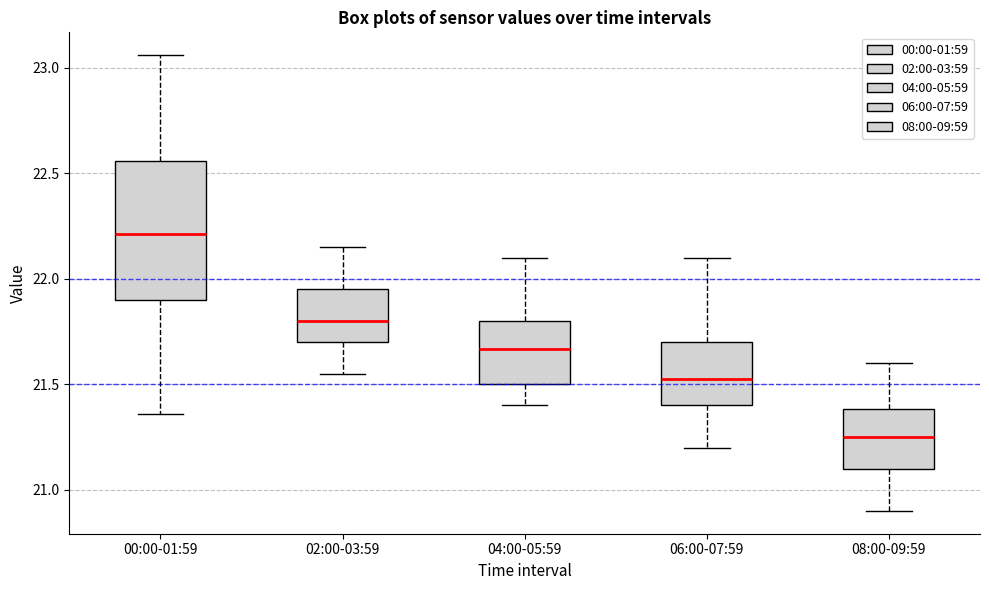

Reading left to right, read every box against the y-axis: the position of its median line, the range the box covers, and the ends of its whiskers. The values are not printed on the chart, so give them approximately, as read against the axis.

00:00-01:59: median 22.20, box 21.90 to 22.55, whiskers 21.35 to 23.05
02:00-03:59: median 21.80, box 21.70 to 21.95, whiskers 21.55 to 22.15
04:00-05:59: median 21.65, box 21.50 to 21.80, whiskers 21.40 to 22.10
06:00-07:59: median 21.55, box 21.40 to 21.70, whiskers 21.20 to 22.10
08:00-09:59: median 21.25, box 21.10 to 21.40, whiskers 20.90 to 21.60